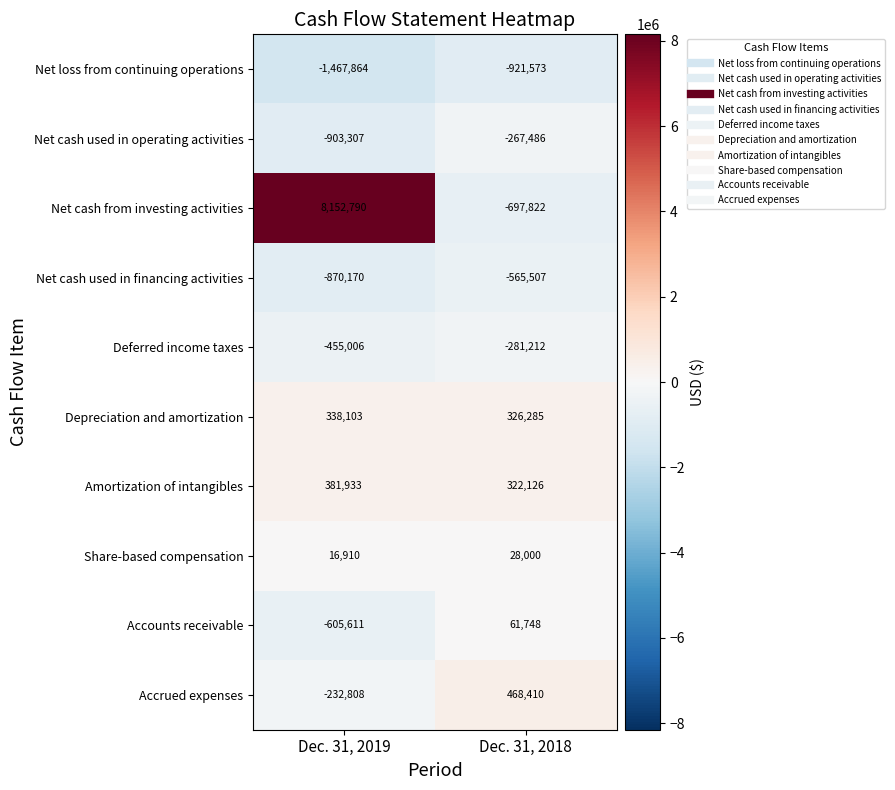

Reading right to left, transcribe all the data shown in this chart.

Net loss from continuing operations: Dec. 31, 2018=-921573	Dec. 31, 2019=-1467864
Net cash used in operating activities: Dec. 31, 2018=-267486	Dec. 31, 2019=-903307
Net cash from investing activities: Dec. 31, 2018=-697822	Dec. 31, 2019=8152790
Net cash used in financing activities: Dec. 31, 2018=-565507	Dec. 31, 2019=-870170
Deferred income taxes: Dec. 31, 2018=-281212	Dec. 31, 2019=-455006
Depreciation and amortization: Dec. 31, 2018=326285	Dec. 31, 2019=338103
Amortization of intangibles: Dec. 31, 2018=322126	Dec. 31, 2019=381933
Share-based compensation: Dec. 31, 2018=28000	Dec. 31, 2019=16910
Accounts receivable: Dec. 31, 2018=61748	Dec. 31, 2019=-605611
Accrued expenses: Dec. 31, 2018=468410	Dec. 31, 2019=-232808